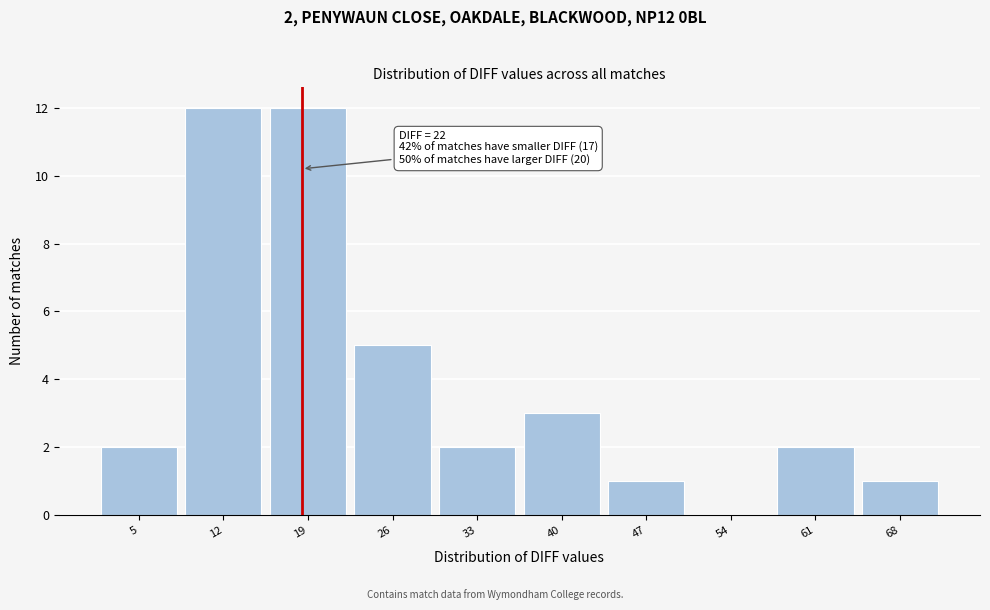

Reading left to right, list all the values displayed in this chart.

5=2	12=12	19=12	26=5	33=2	40=3	47=1	54=0	61=2	68=1